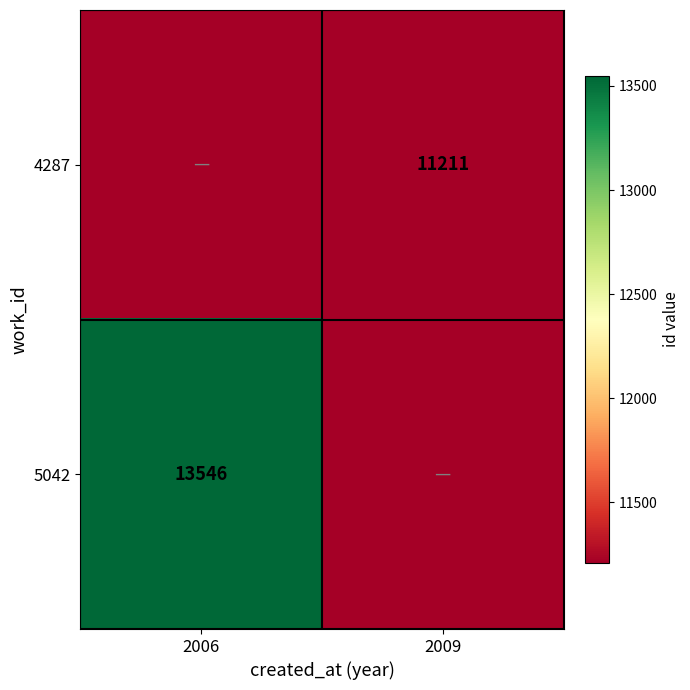

The 5042 series shows 23853 at 2006. True or false?

False